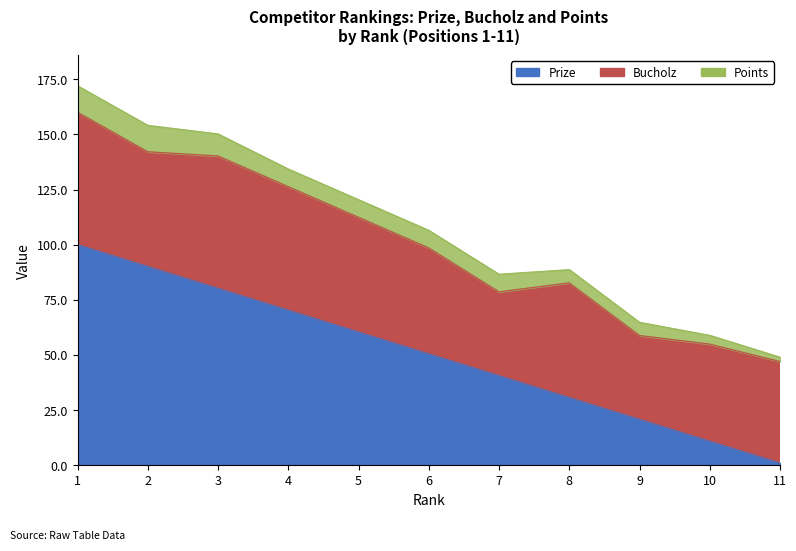

How many distinct data groups are displayed?

3